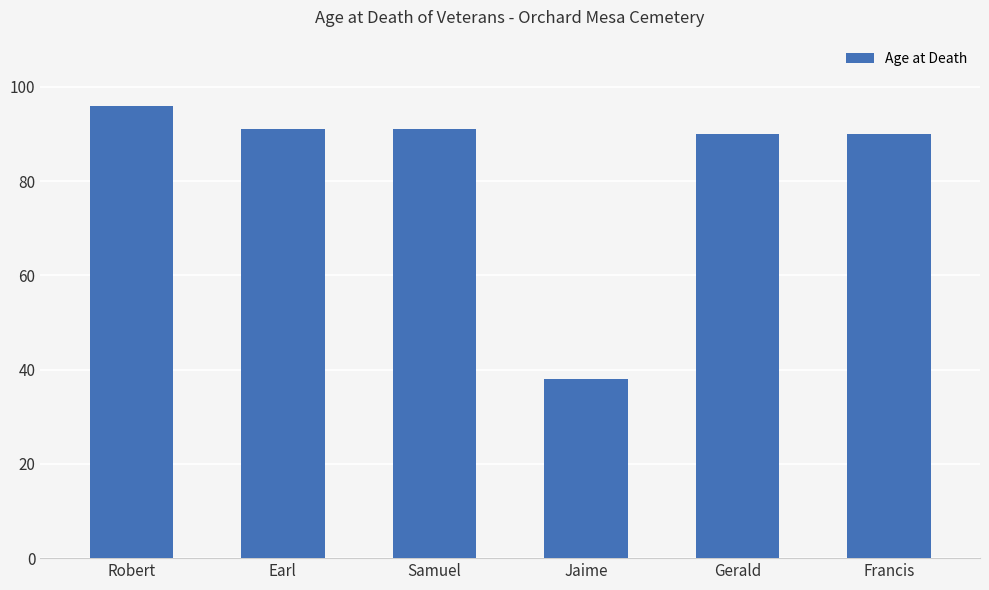

True or false: the data shows 91 at Earl.

True